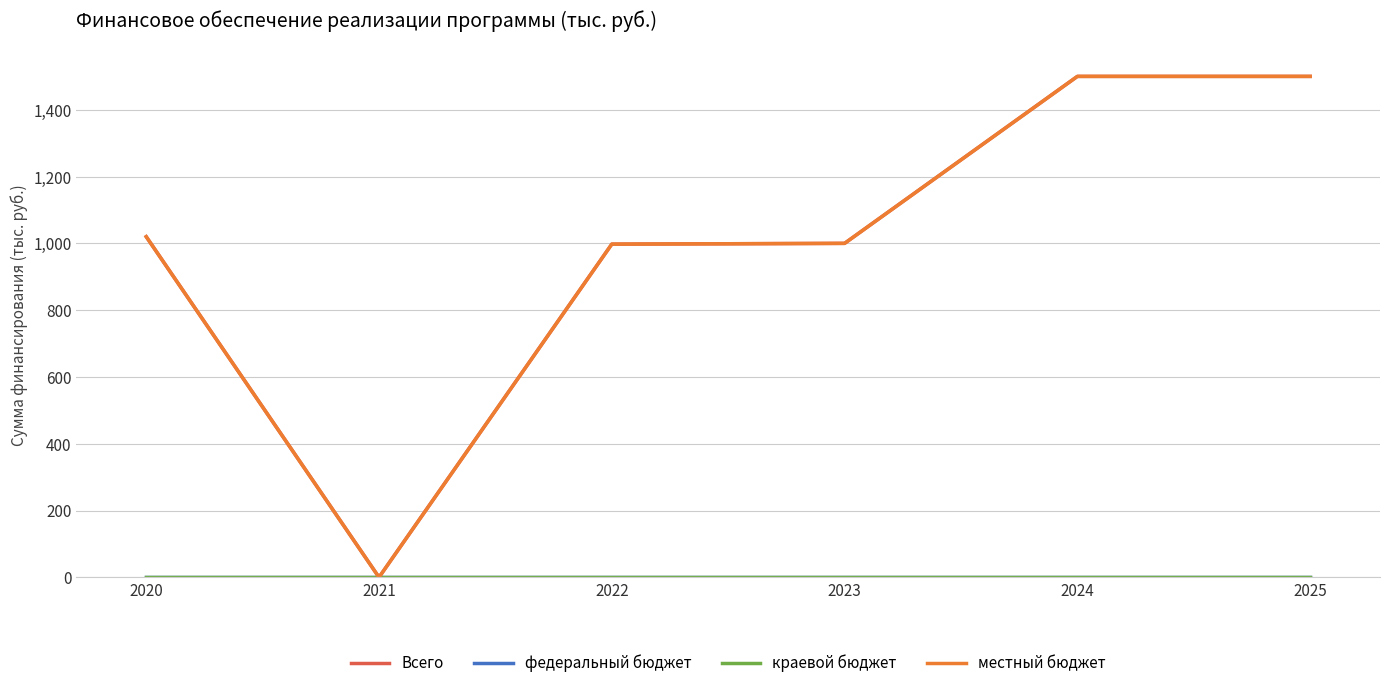

Which series has the widest spread of values?

Всего